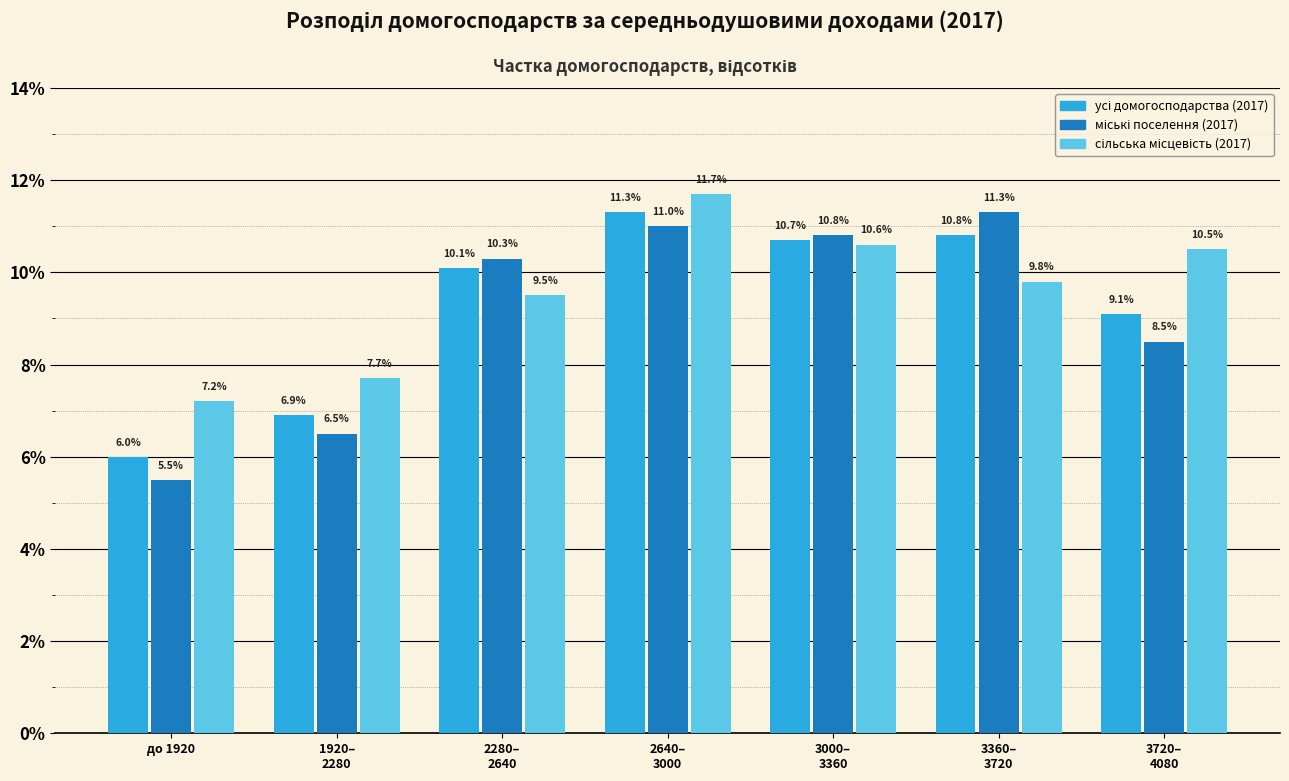

What is the greatest value displayed?

11.7